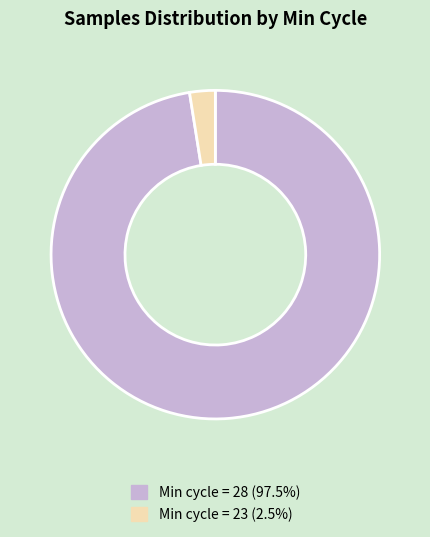

How many segments does this pie chart have?

2